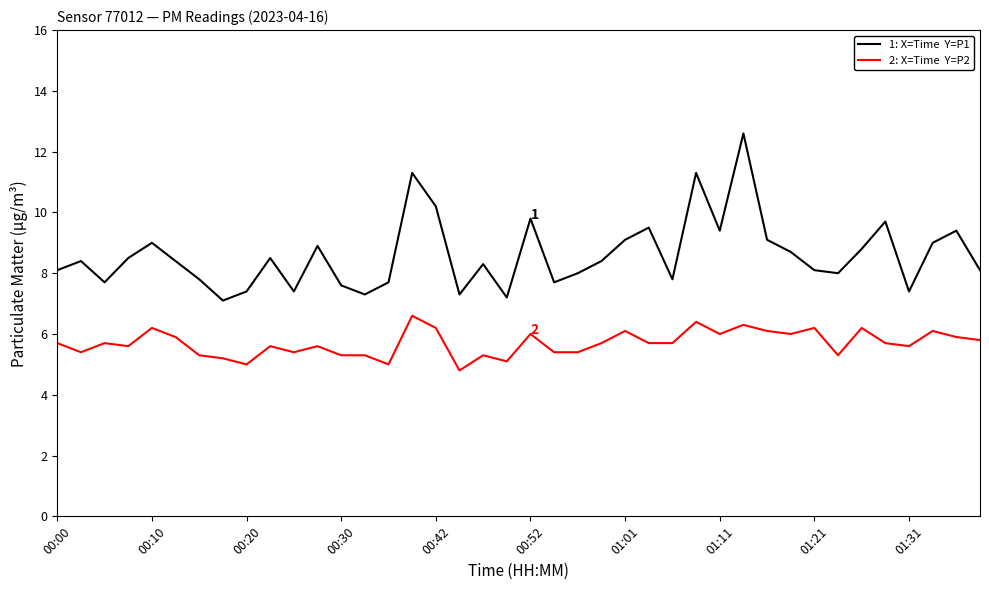

What is the greatest value displayed?

12.6